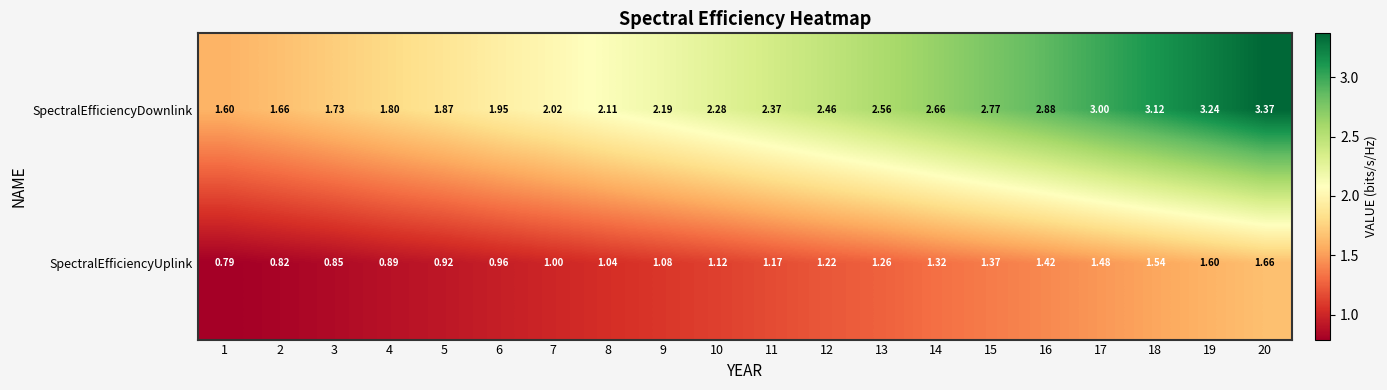

Count the number of data series in this chart.

2